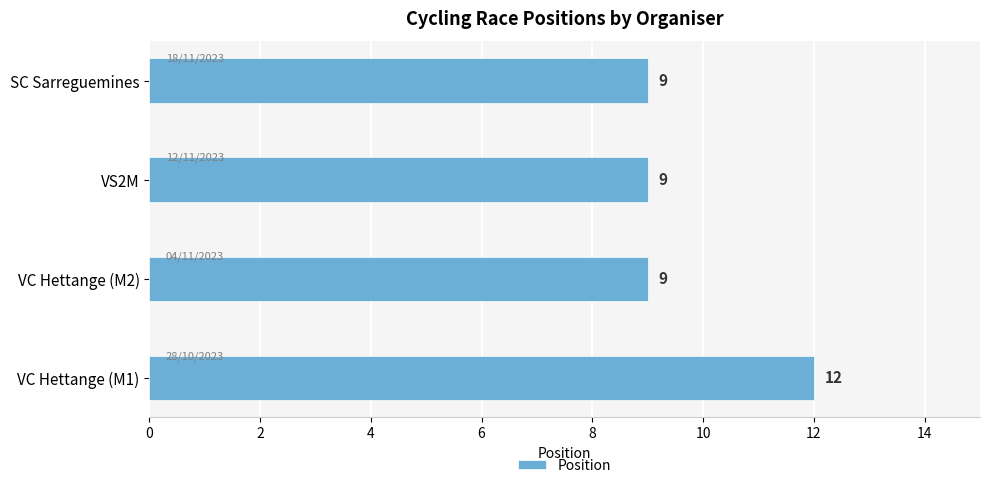

What is the average value?

10